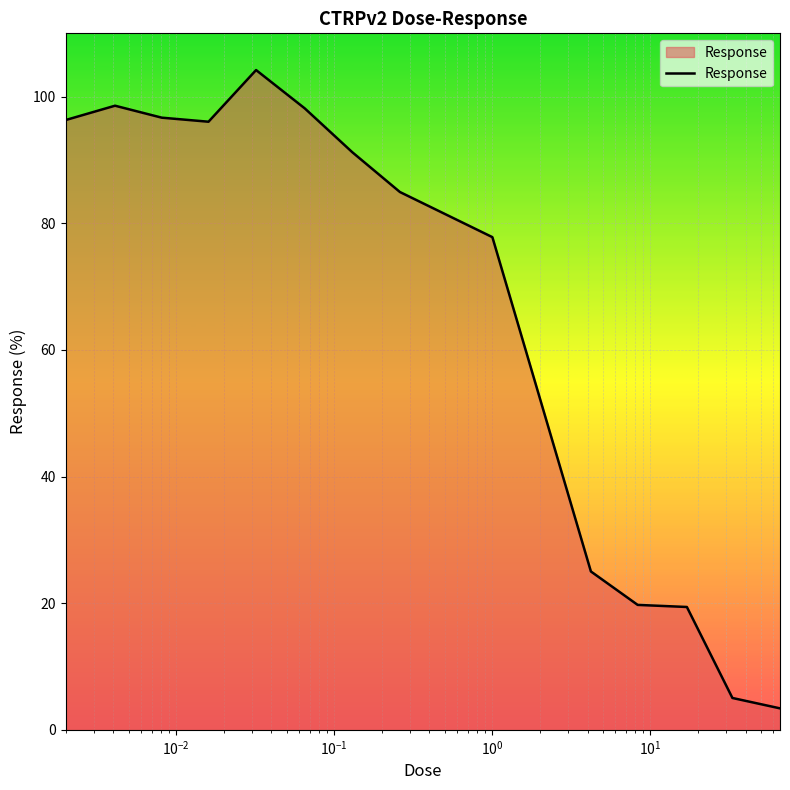

What is the minimum value shown in the chart?

3.4